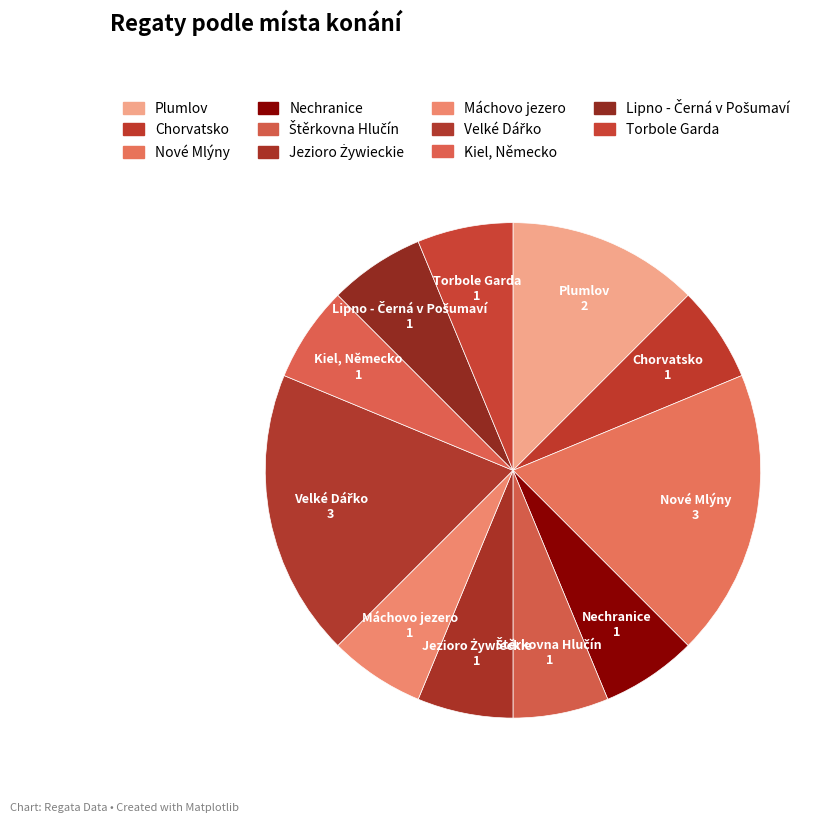

Is there a majority slice in this chart?

No